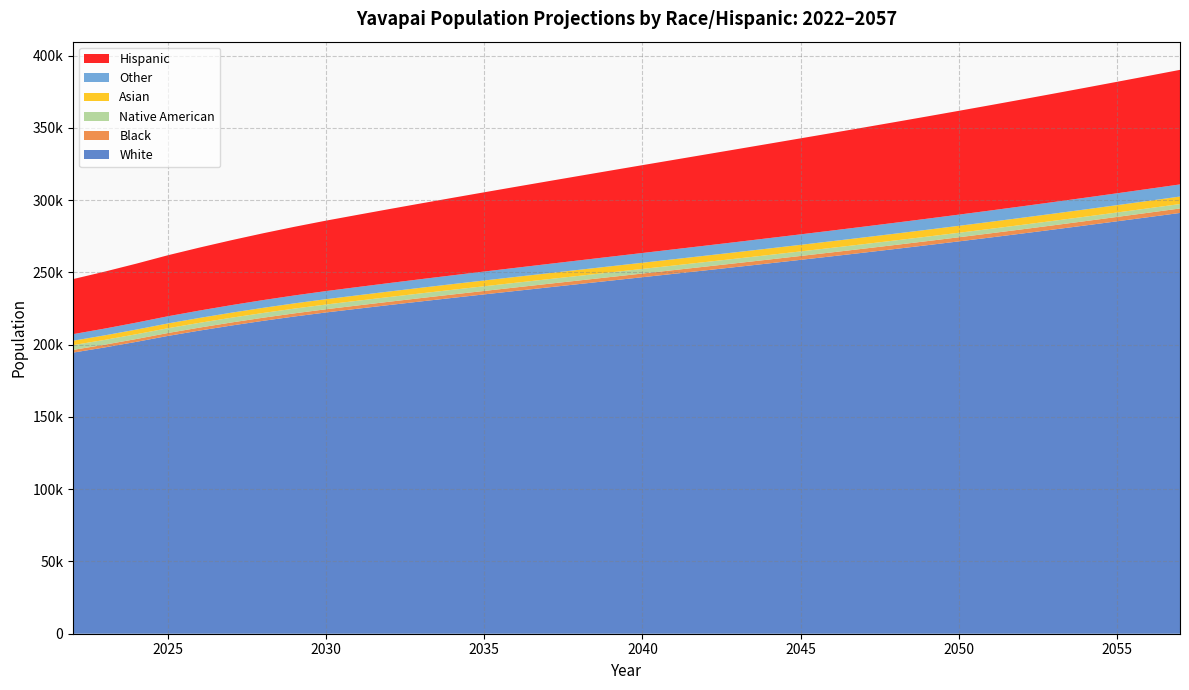

Reading right to left, extract all data points from this chart.

White: 291147.7	288230.6	285338.3	282476.4	279652.8	276871.5	274137.6	271453.4	268814.3	266220.6	263671.3	261160.4	258685.3	256236.8	253815.5	251419.8	249040.7	246675.9	244313.6	241947.9	239578.2	237196.7	234799.7	232379.1	229930.8	227436.4	224886.0	222299.8	219501.1	216482.3	213235.8	209765.0	206072.9	201962.1	198097.5	194521.4
Black: 3099.1	3063.2	3027.7	2992.5	2957.6	2923.3	2889.6	2856.4	2823.7	2791.6	2760.1	2729.1	2698.5	2668.3	2638.5	2608.9	2579.3	2549.4	2519.1	2488.8	2457.9	2426.5	2394.5	2362.0	2328.9	2295.3	2261.1	2226.3	2189.2	2150.0	2108.5	2064.6	2018.5	1966.3	1916.1	1868.7
Native American: 3056.6	3061.5	3066.6	3072.3	3078.2	3084.5	3091.1	3097.9	3105.2	3112.6	3120.9	3129.3	3138.1	3146.8	3155.5	3164.4	3173.5	3182.5	3191.5	3200.7	3210.1	3219.3	3228.1	3237.0	3245.4	3253.6	3261.6	3269.2	3276.5	3283.0	3289.0	3294.2	3298.9	3298.3	3299.3	3302.3
Asian: 5191.2	5136.4	5082.4	5028.3	4974.2	4920.7	4868.1	4815.5	4763.3	4710.9	4658.6	4606.2	4554.0	4501.2	4448.3	4395.3	4341.7	4287.3	4232.1	4176.7	4120.1	4062.8	4004.4	3944.9	3884.3	3822.4	3759.3	3695.2	3627.2	3556.0	3481.6	3403.6	3321.8	3231.2	3142.9	3057.6
Other: 8391.5	8299.5	8207.3	8114.8	8021.9	7928.0	7833.8	7739.4	7643.8	7548.1	7451.4	7353.4	7254.5	7154.5	7053.3	6950.2	6845.4	6739.0	6630.8	6520.7	6409.1	6296.4	6182.5	6067.9	5953.0	5837.7	5721.9	5605.7	5485.8	5361.9	5234.2	5102.8	4967.5	4823.2	4684.6	4551.9
Hispanic: 79262.3	78190.3	77125.4	76062.6	75001.2	73940.2	72880.0	71817.0	70750.6	69678.8	68600.4	67515.3	66420.9	65315.6	64199.6	63070.5	61929.0	60775.6	59609.2	58430.6	57241.1	56042.0	54835.2	53622.5	52405.4	51185.3	49964.1	48744.0	47494.5	46216.1	44909.7	43576.9	42219.4	40793.4	39415.6	38087.1